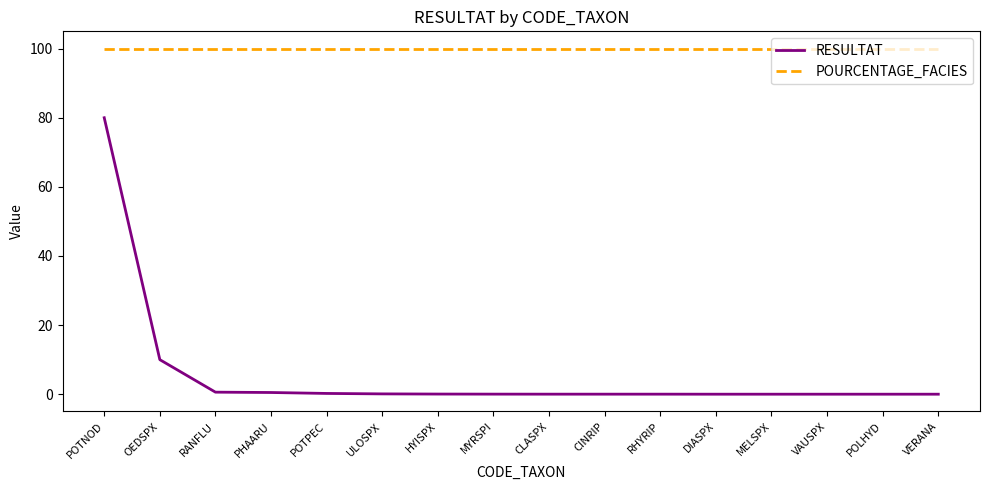

Is the value of RESULTAT at VERANA greater than the value of POURCENTAGE_FACIES at ULOSPX?

No